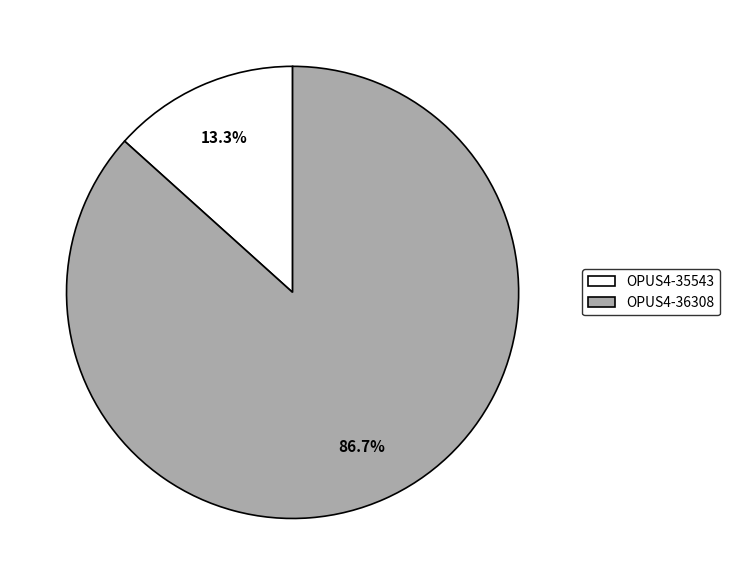

Which slice is the largest?

OPUS4-36308